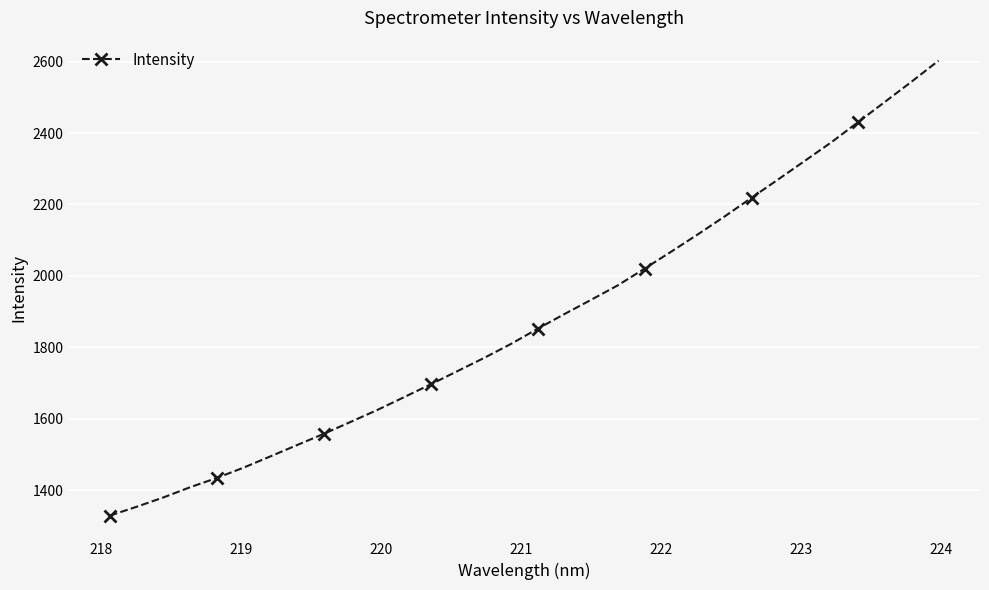

What is the average value?

1878.5